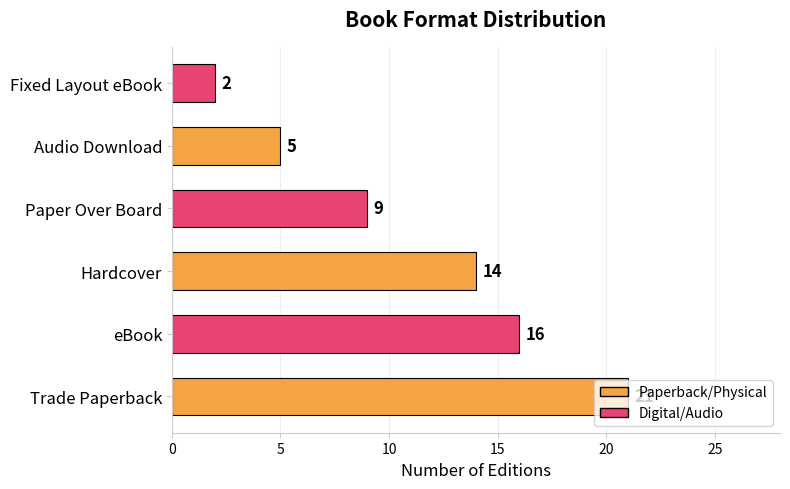

What is the change in value from Hardcover to Audio Download?

-9